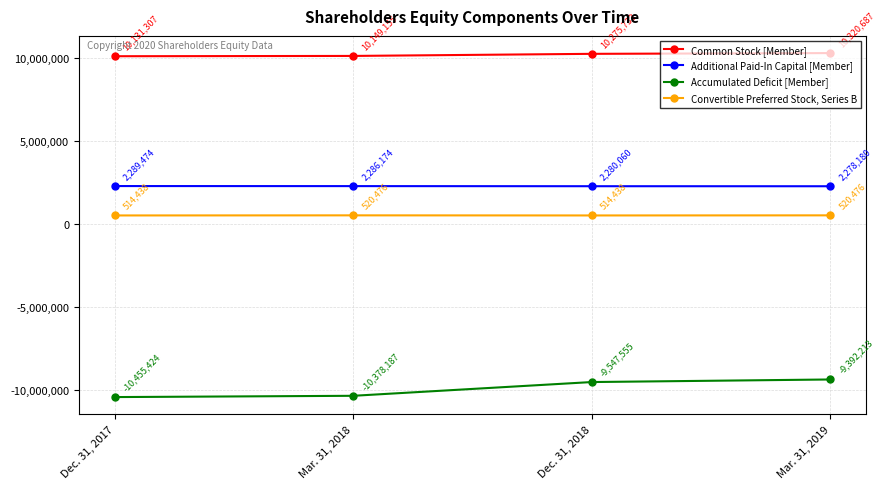

The Accumulated Deficit [Member] series shows -5406782 at Dec. 31, 2017. True or false?

False